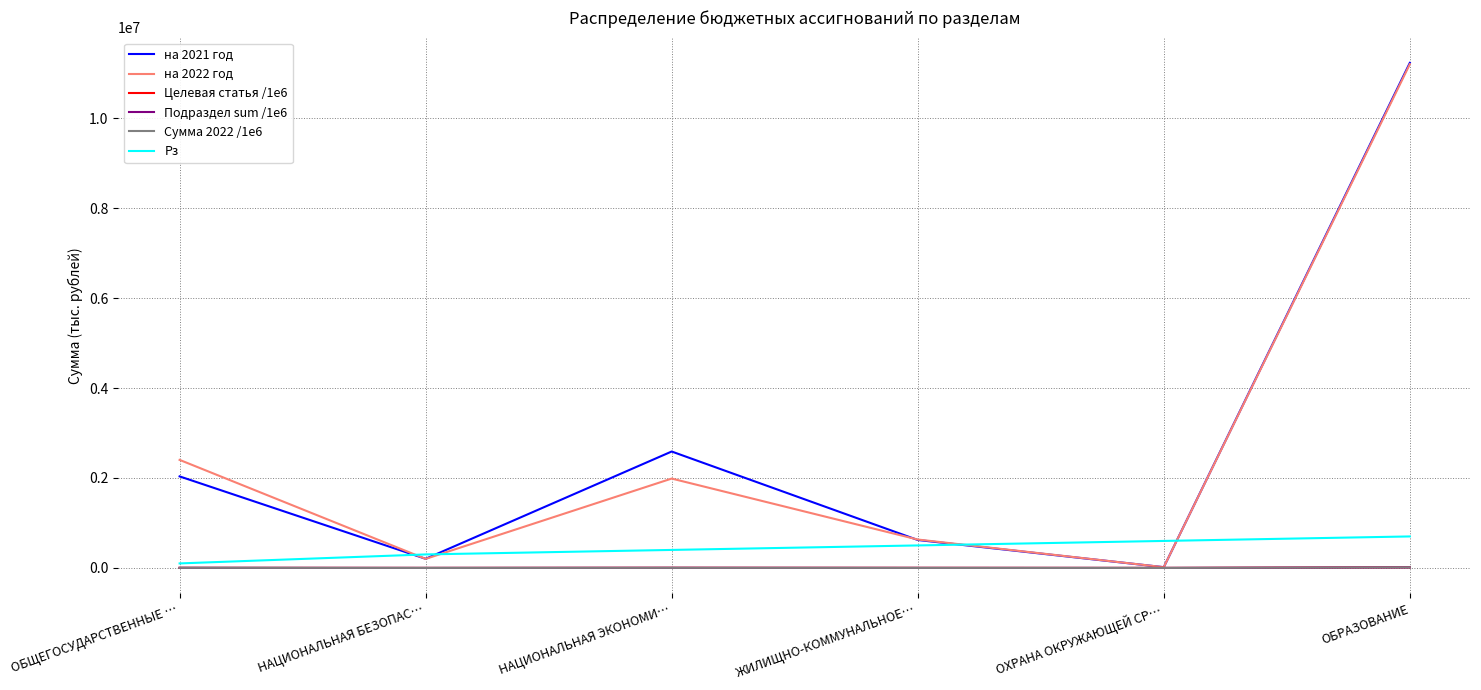

Which category has the highest value across all series?

ОБРАЗОВАНИЕ